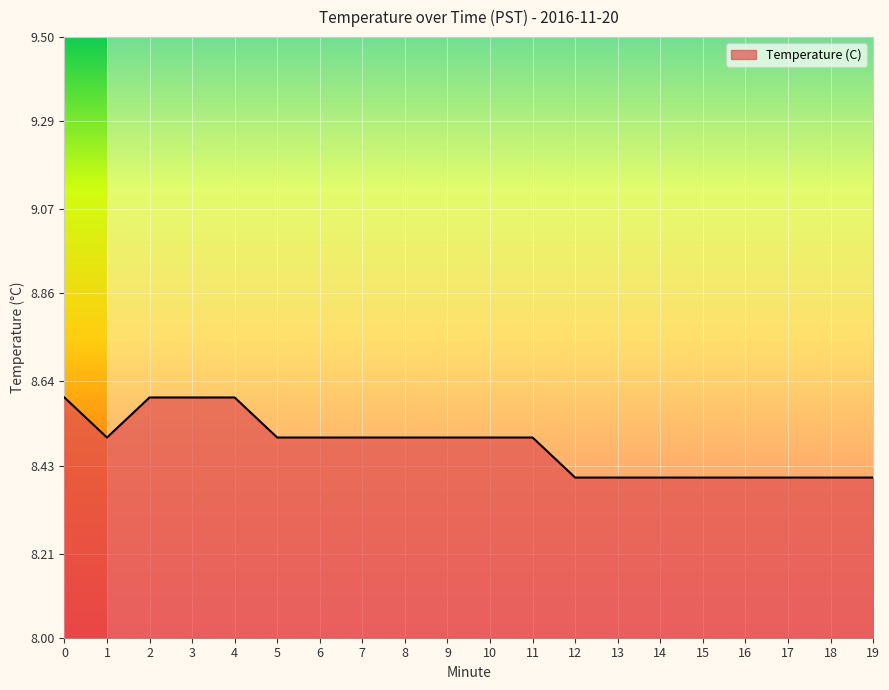

What is the average value?

8.5